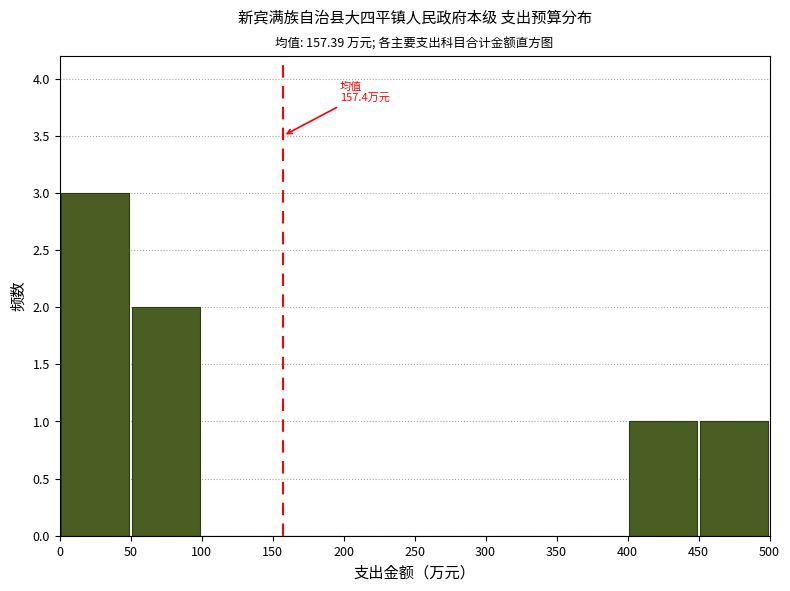

Over which range of the x-axis is the bar tallest?

0 to 50